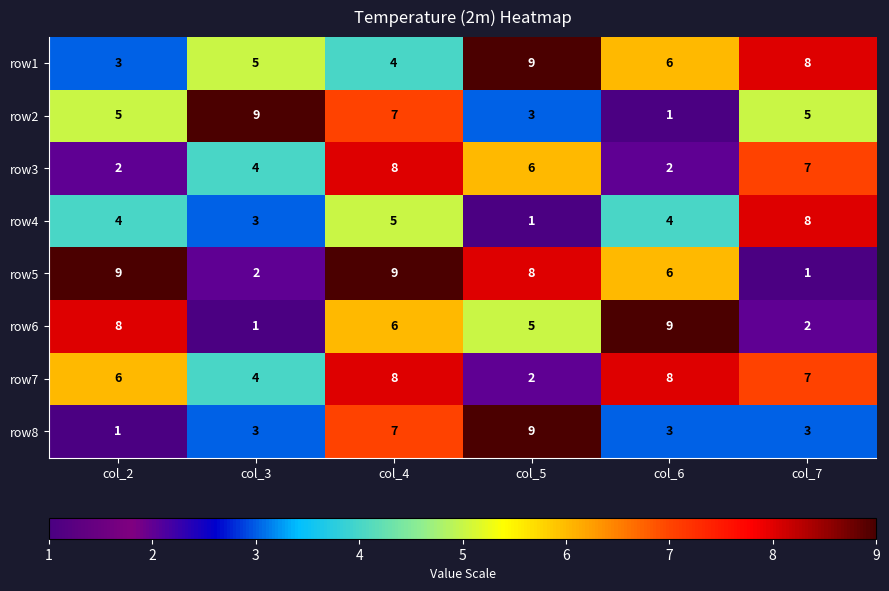

True or false: row4 has a value of 8 at col_7.

True